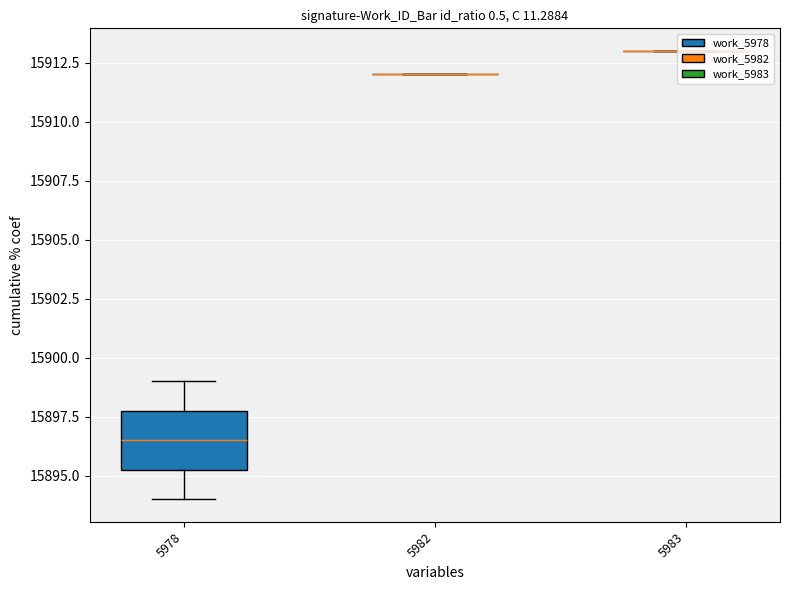

Reading right to left, what are all the values shown in this chart?

5983=15913	5982=15912	5978=15899	5978=15894